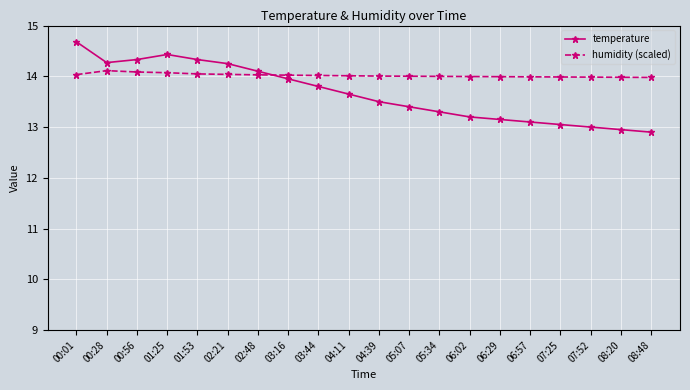

What position from the right is 03:44?

12